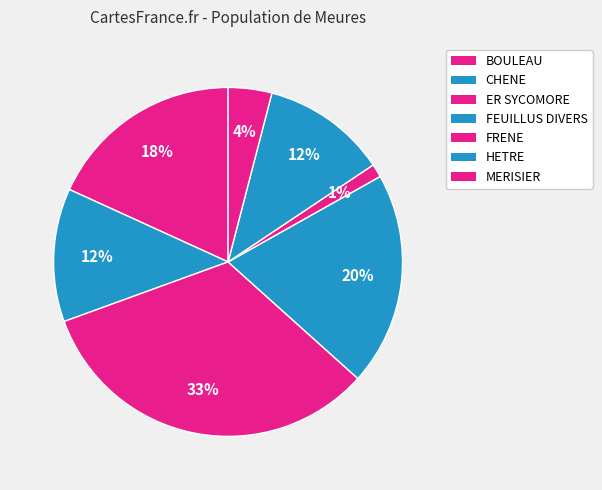

Count the number of slices in the pie.

7